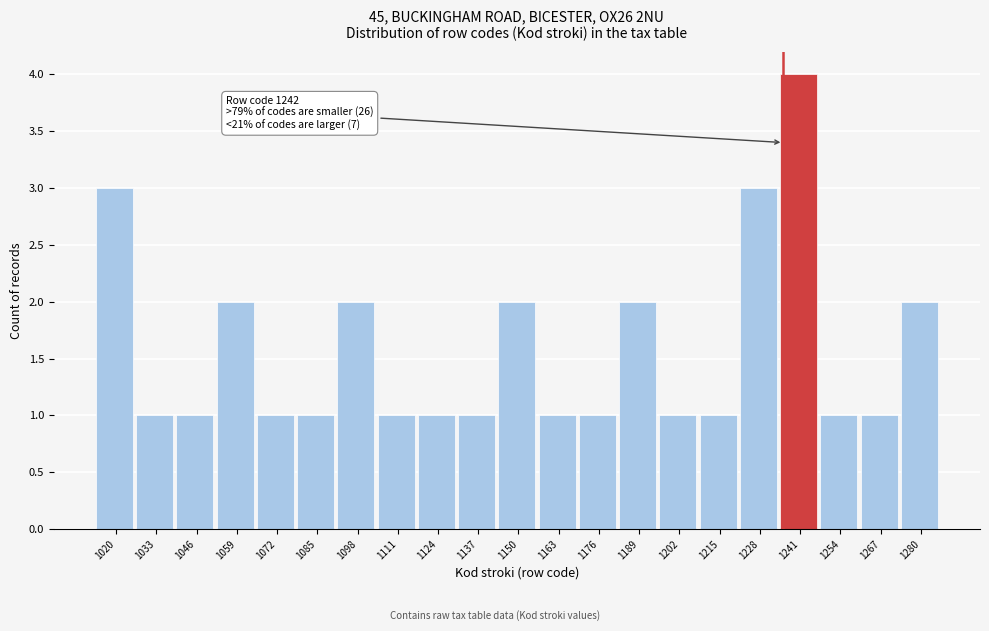

Reading left to right, transcribe all the data shown in this chart.

3	1	1	2	1	1	2	1	1	1	2	1	1	2	1	1	3	4	1	1	2